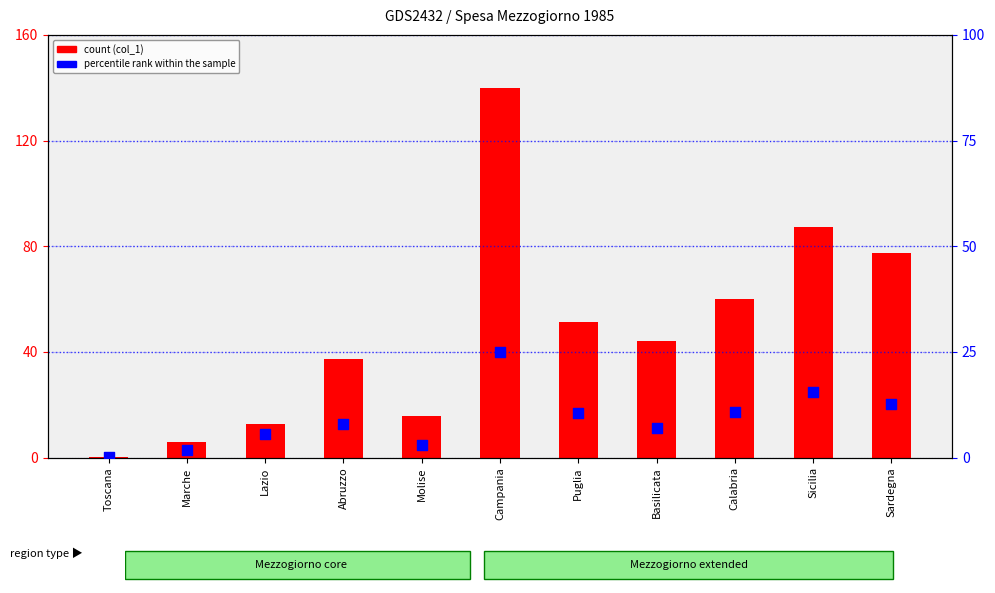

Which series reaches the maximum Y coordinate?

count